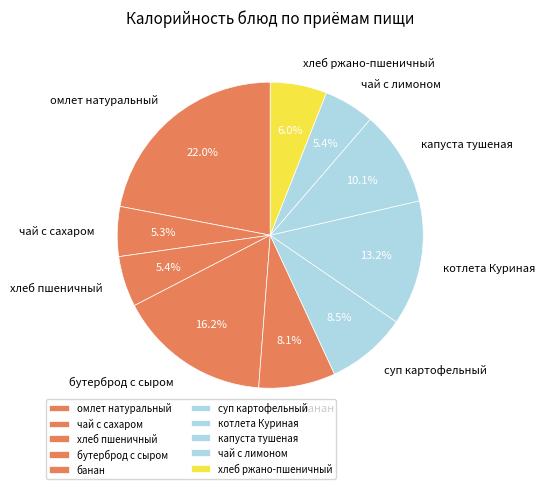

Is there any slice that represents more than half of the pie?

No